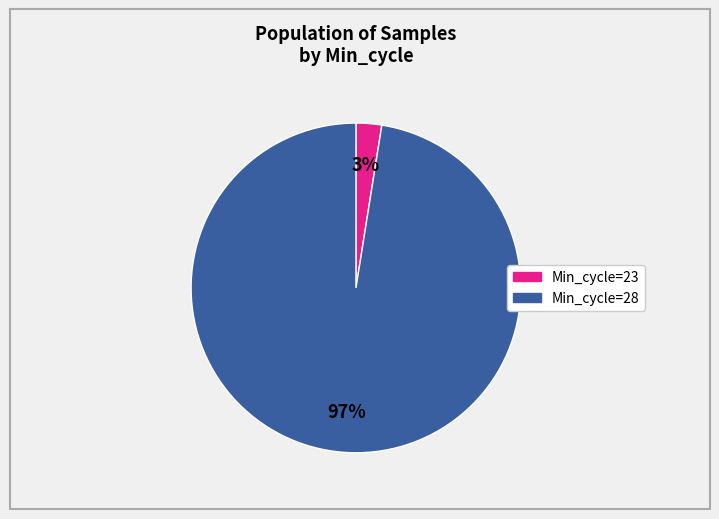

Is there any slice that represents more than half of the pie?

Yes